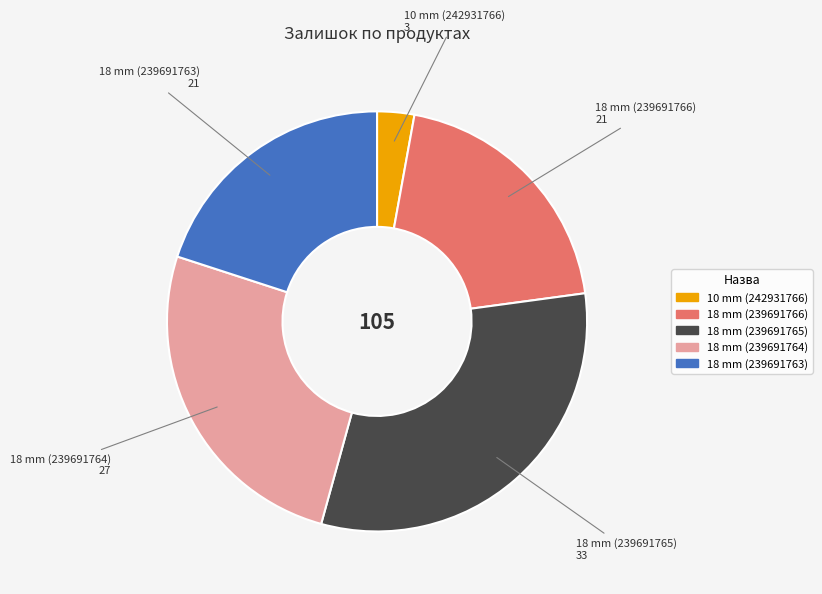

Is there a majority slice in this chart?

No